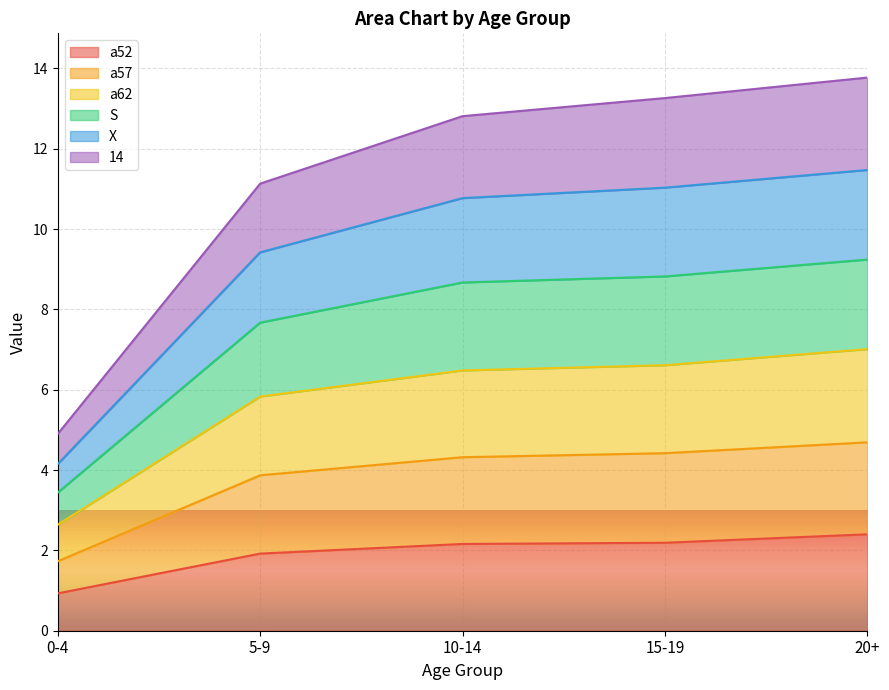

At which label does a52 reach its minimum?

0-4